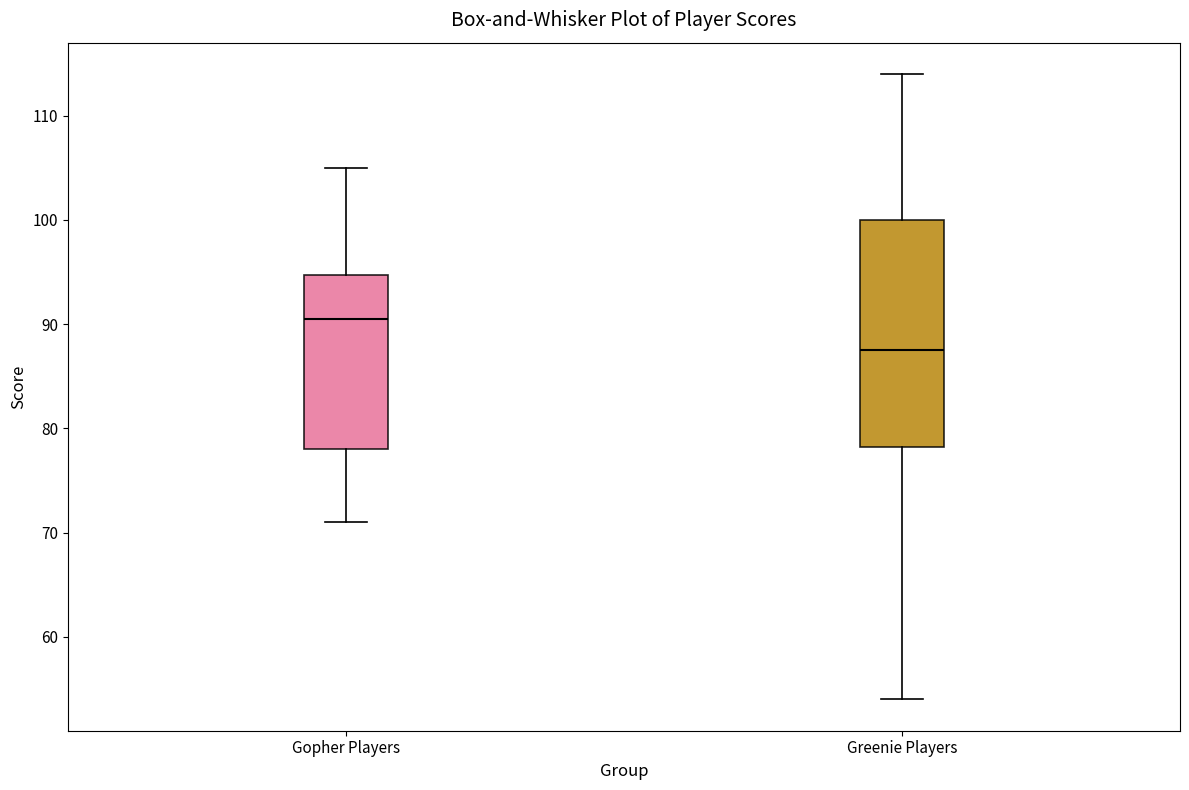

Comparing the boxes themselves (not the whiskers), which one is the tallest?

Greenie Players